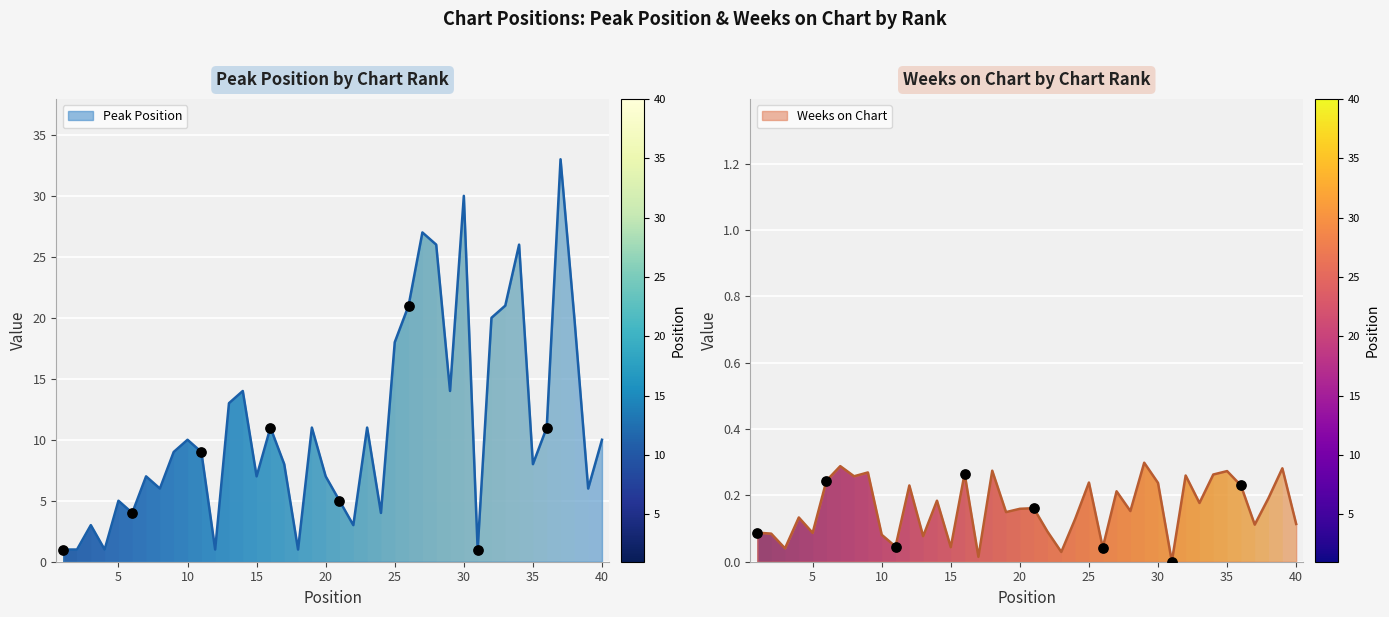

What is the change in value from 26 to 30?

+9